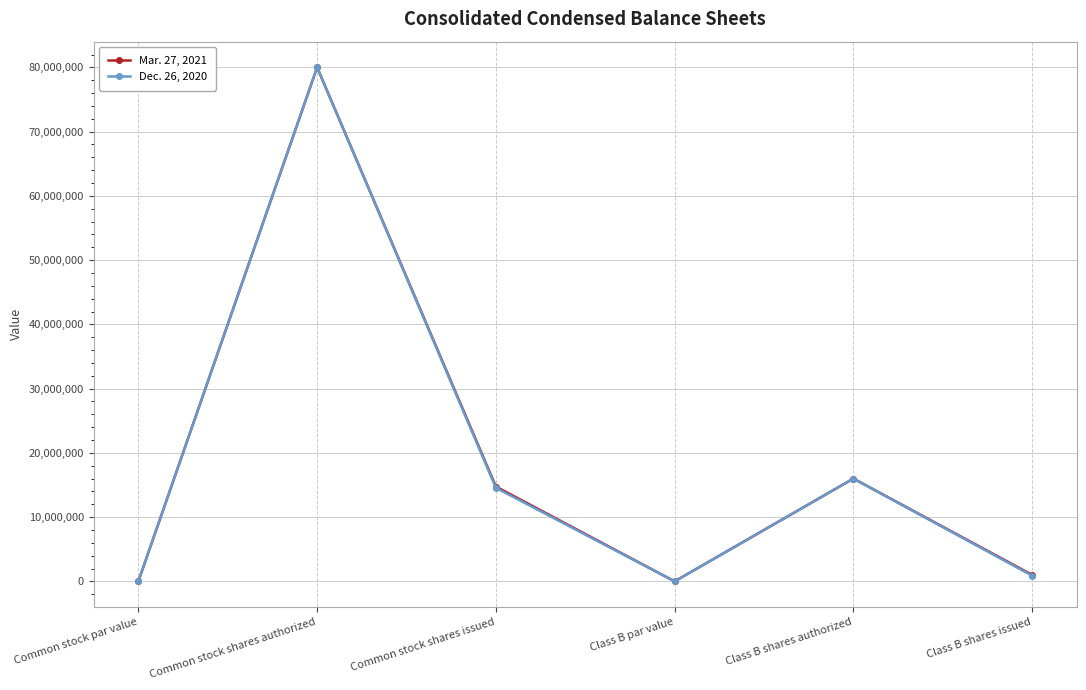

In Mar. 27, 2021, how many points are higher than both neighbors (excluding endpoints)?

2